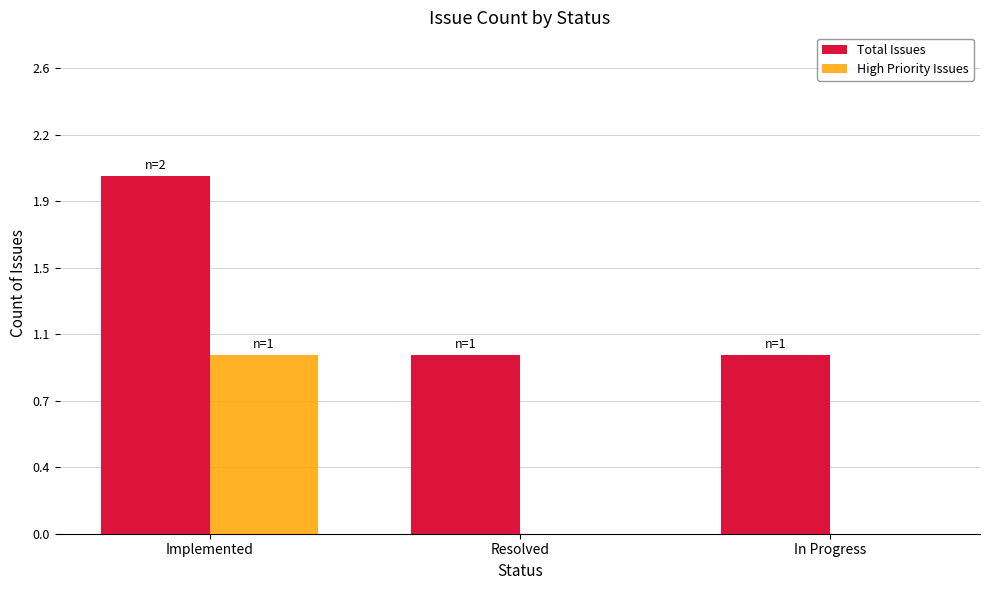

What is the value of the Total Issues bar at the 3rd from the left?

1